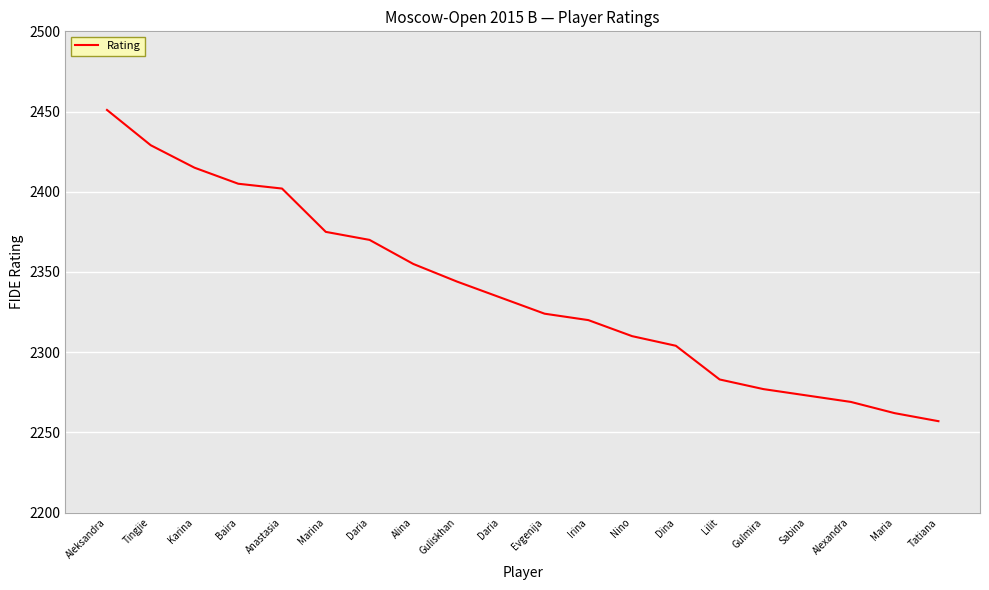

Rank the categories by value from lowest to highest.

Tatiana, Maria, Alexandra, Sabina, Gulmira, Lilit, Dina, Nino, Irina, Evgenija, Daria, Guliskhan, Alina, Daria, Marina, Anastasia, Baira, Karina, Tingjie, Aleksandra